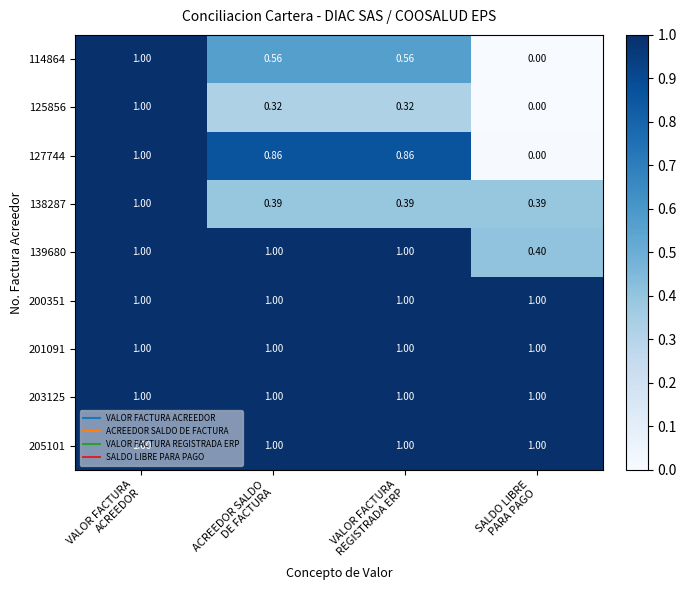

Count the number of categories in the chart.

4